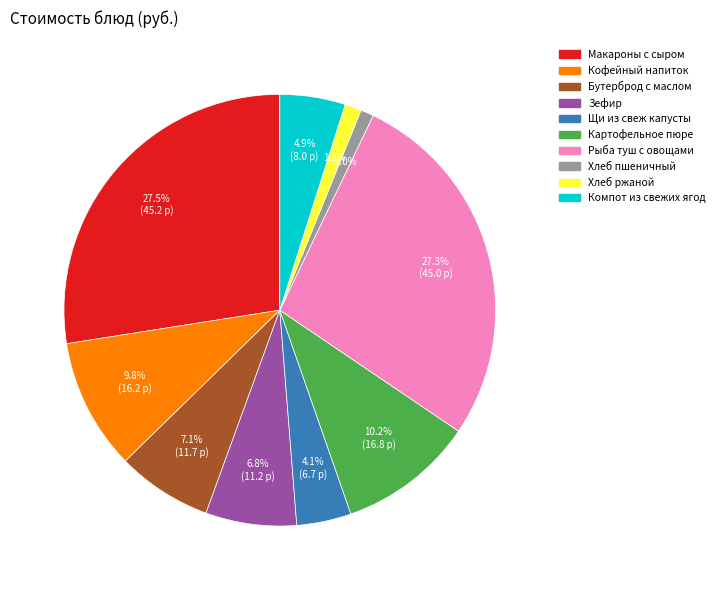

What percentage is NOT represented by Бутерброд с маслом?

92.9%